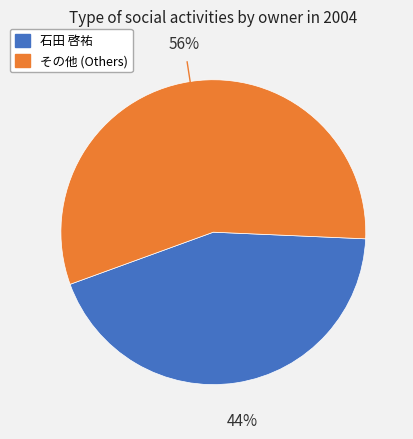

How many segments does this pie chart have?

2